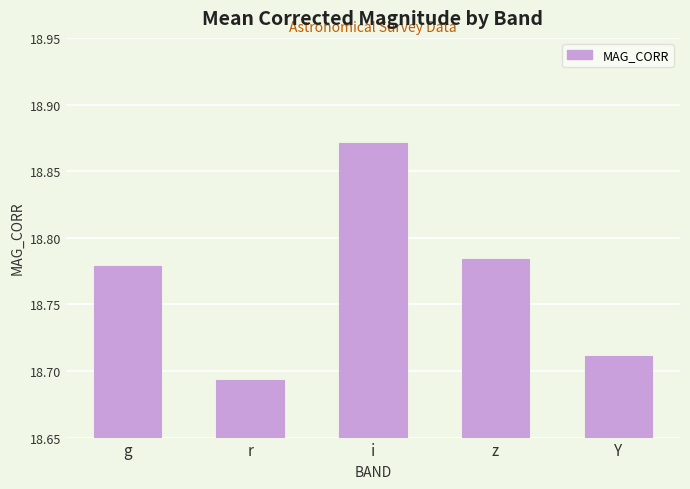

At which label is the value closest to 18?

r